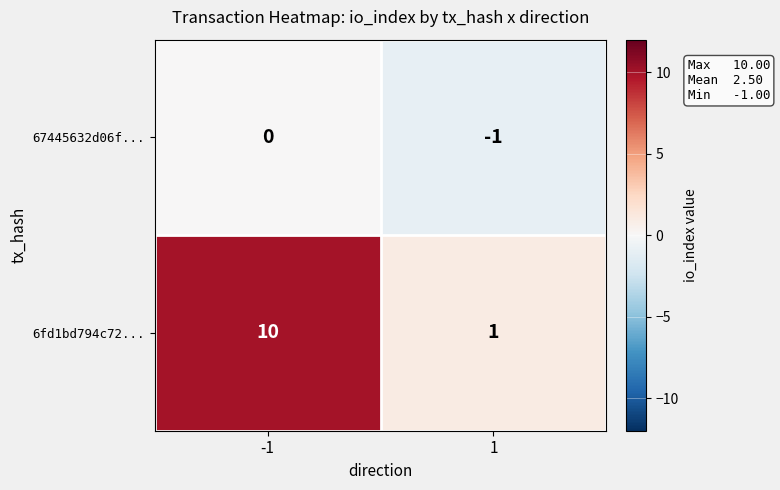

Which series has the largest range (max minus min)?

6fd1bd794c72...